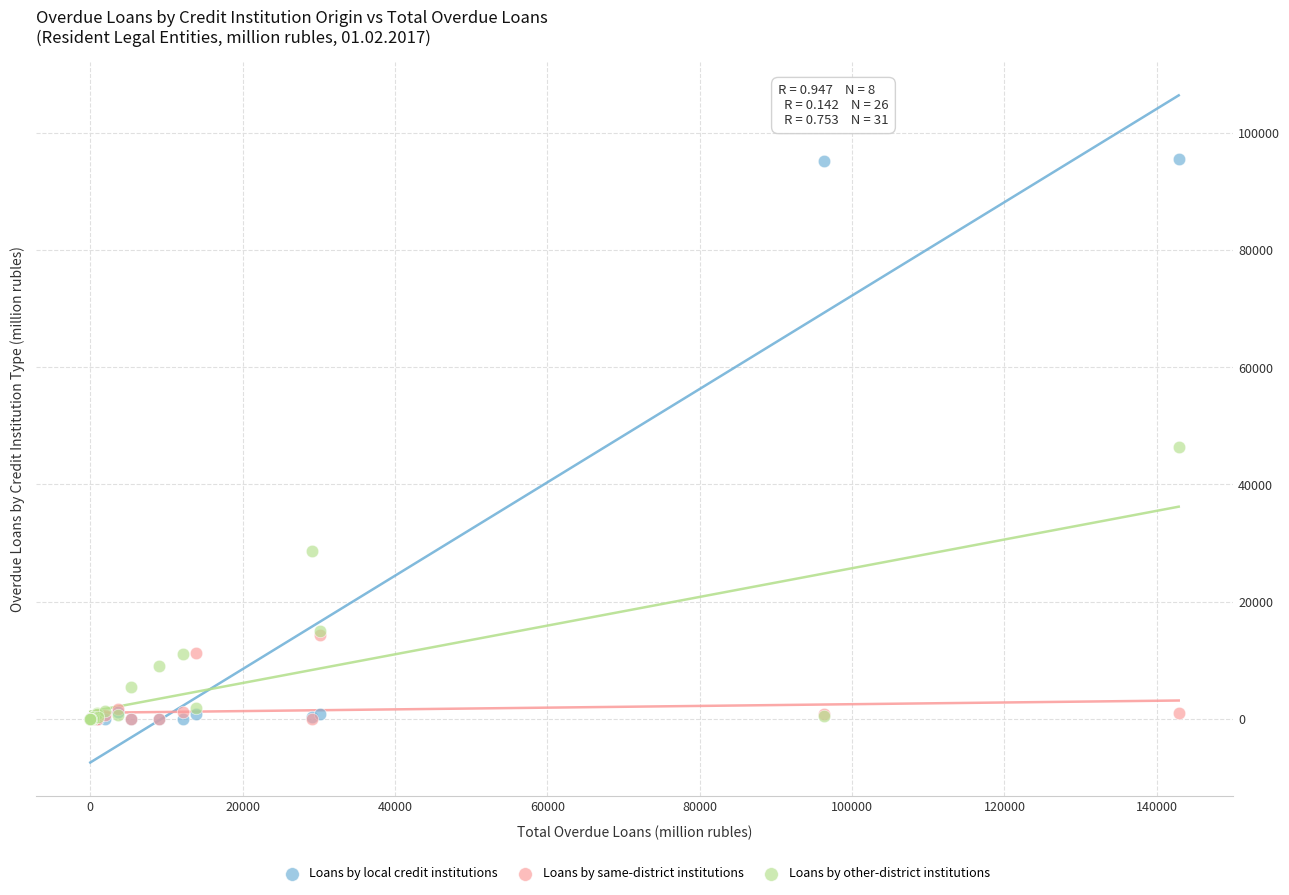

In the Loans by other-district institutions series, what Y value is closest to 23240?

28717